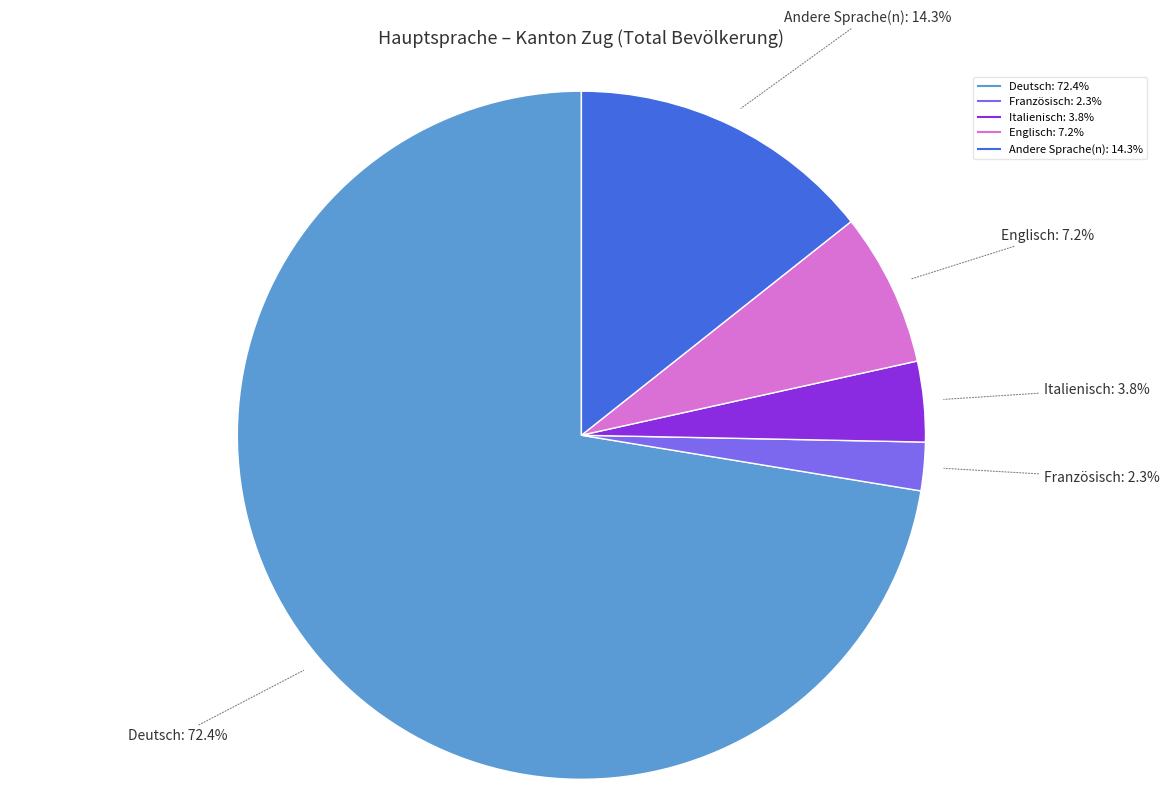

To the nearest percent, what is the difference between the Englisch and Italienisch slice percentages?

3%